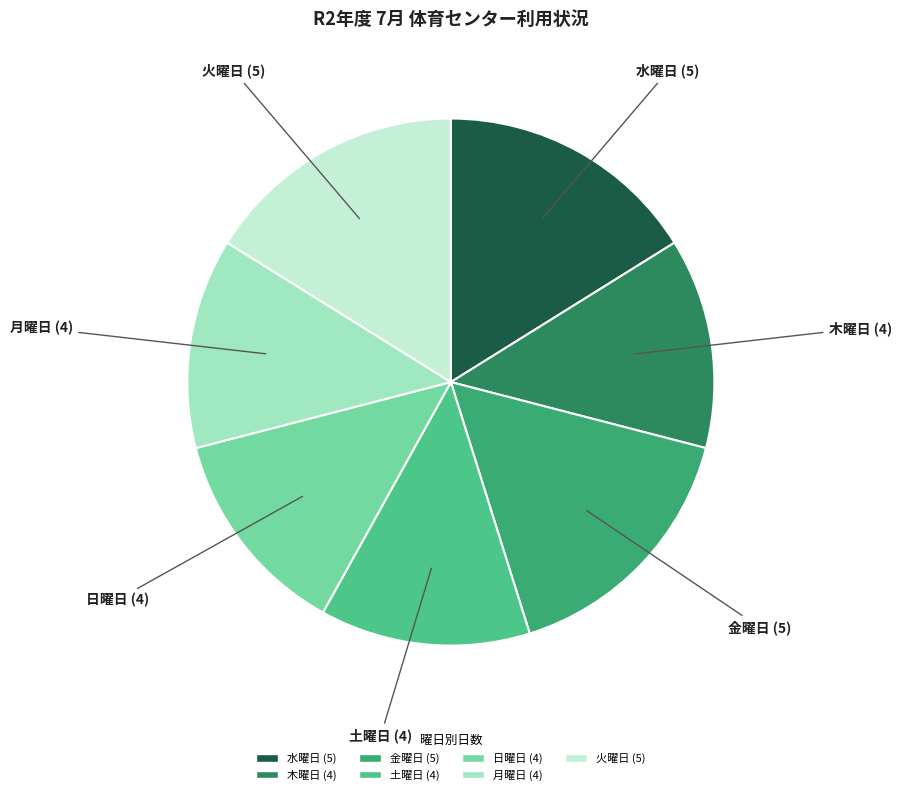

The 木曜日 (4) slice represents 13% of the pie. True or false?

True